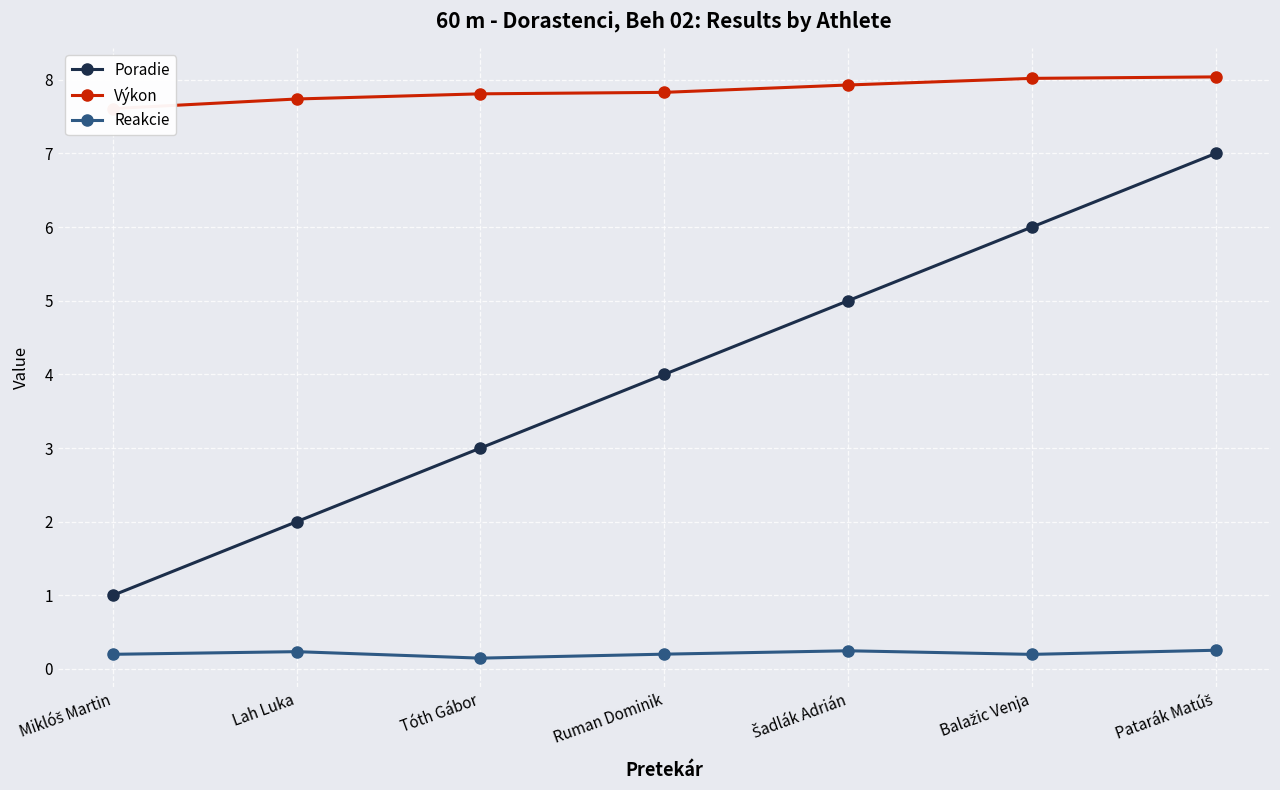

True or false: Reakcie and Výkon cross at least once.

False